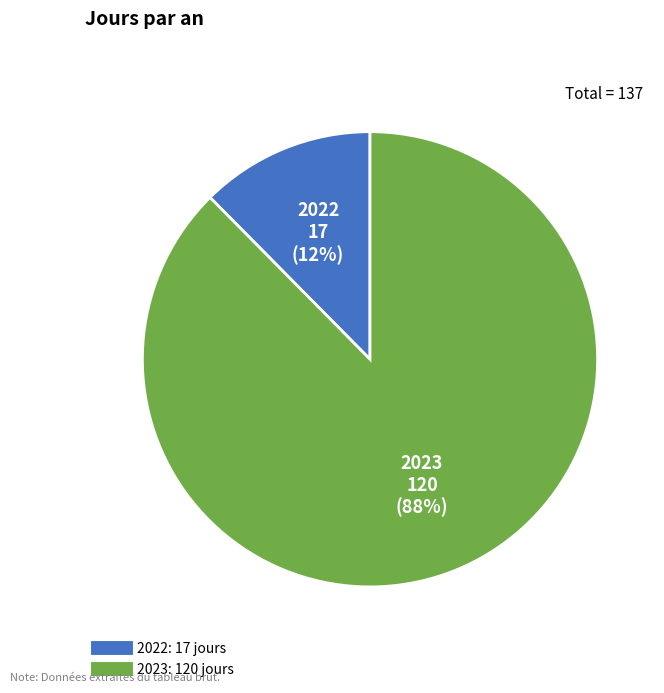

Rank the categories by value from lowest to highest.

2022, 2023